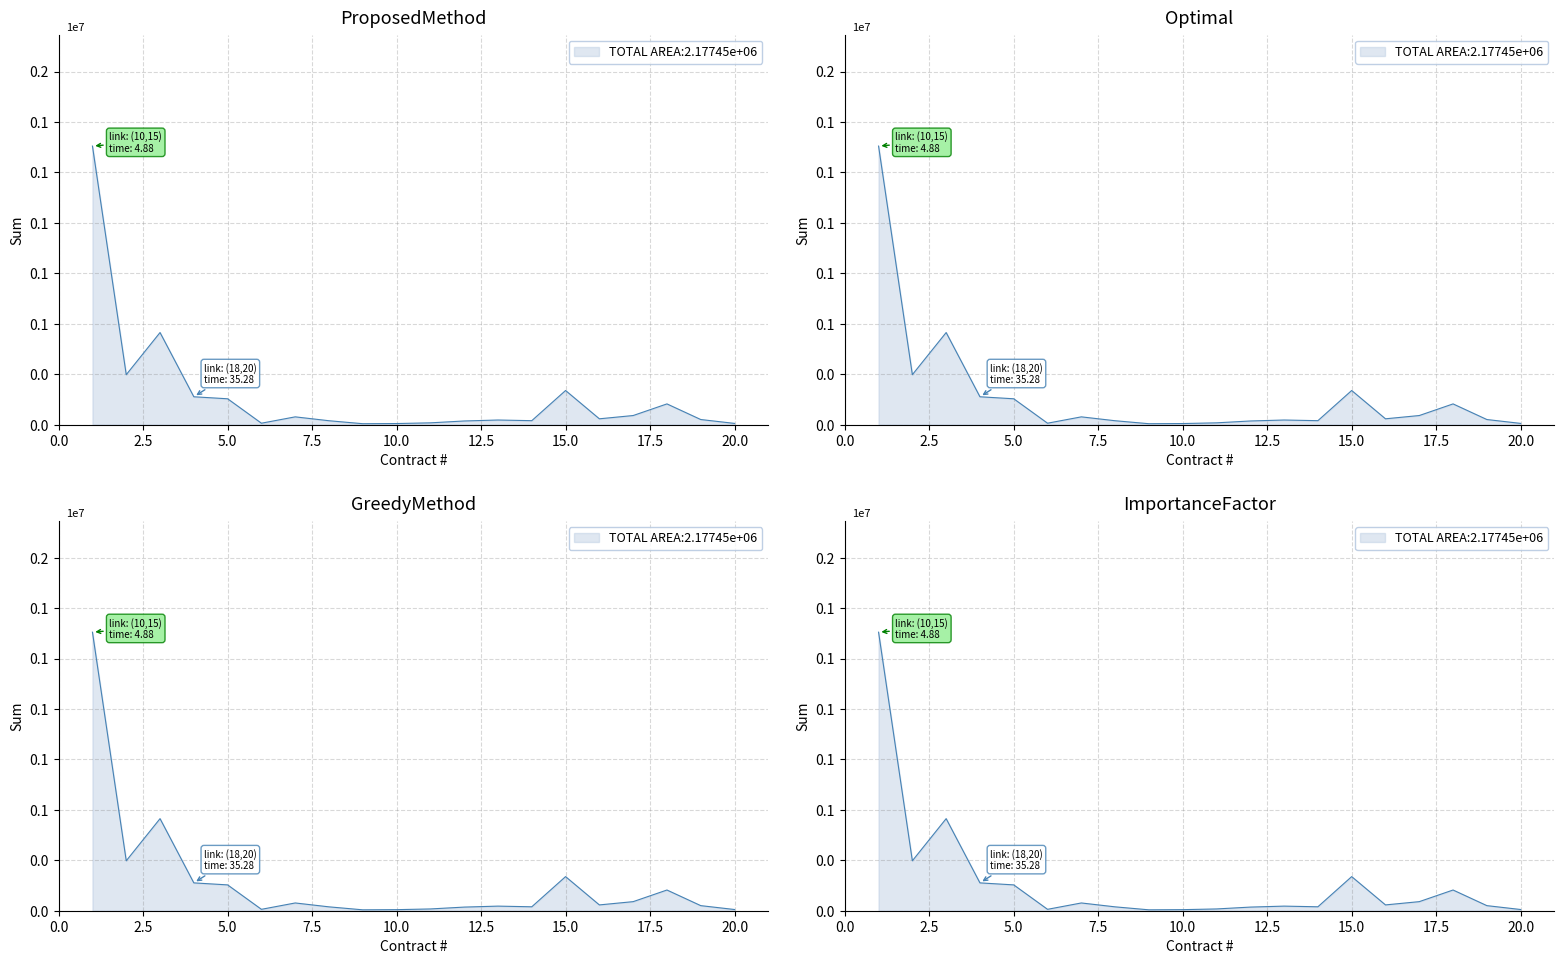

What is the average value?

143537.3